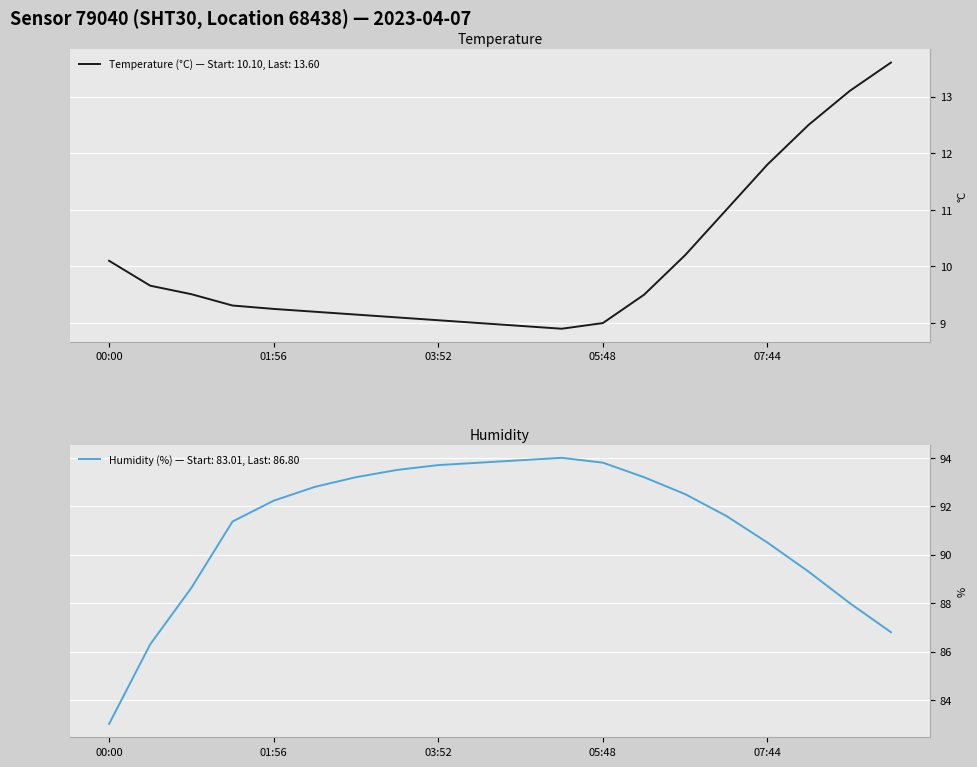

What is the difference between the maximum and minimum values in the humidity series?

11.0